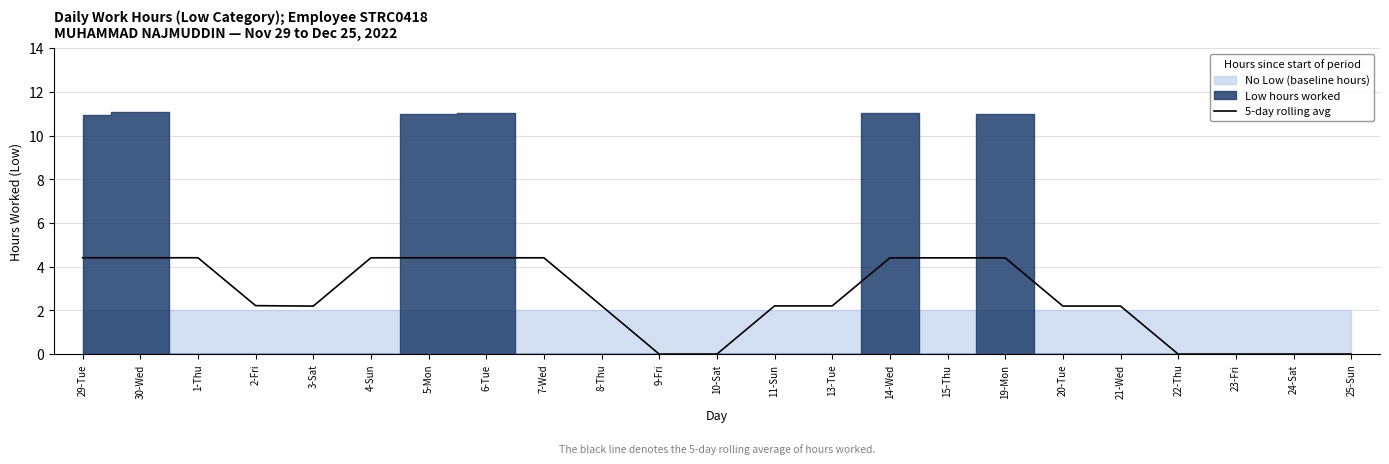

What is the approximate value at 14-Wed?

4.4